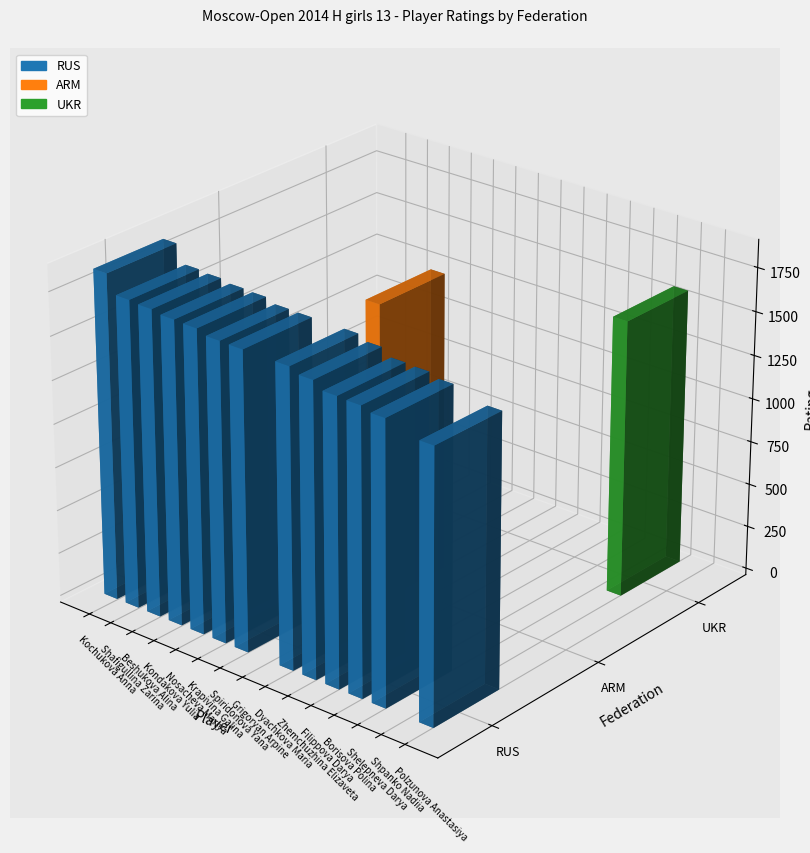

What is the total value across all series at Polzunova Anastasiya?

1558